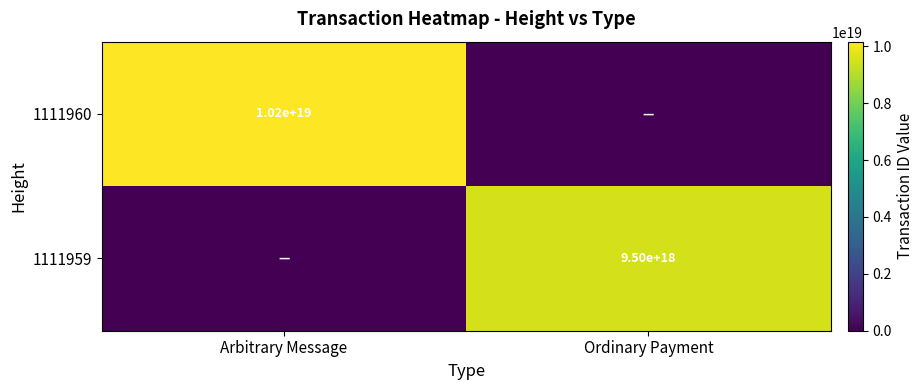

The value of 1111959 at Ordinary Payment is 9500000000000000000. True or false?

True